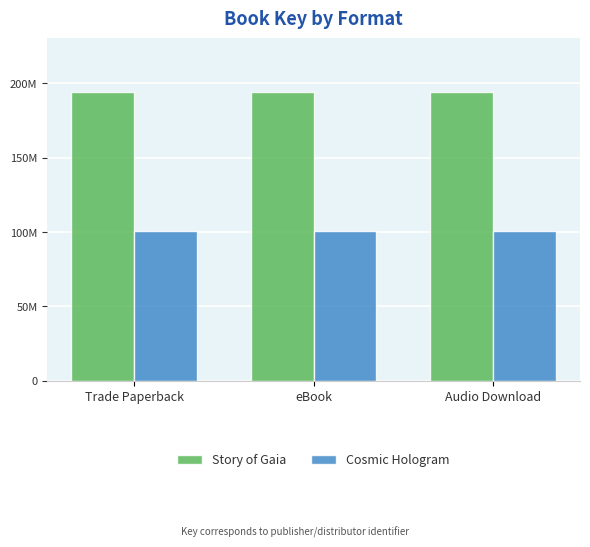

Which series has the largest range (max minus min)?

Story of Gaia